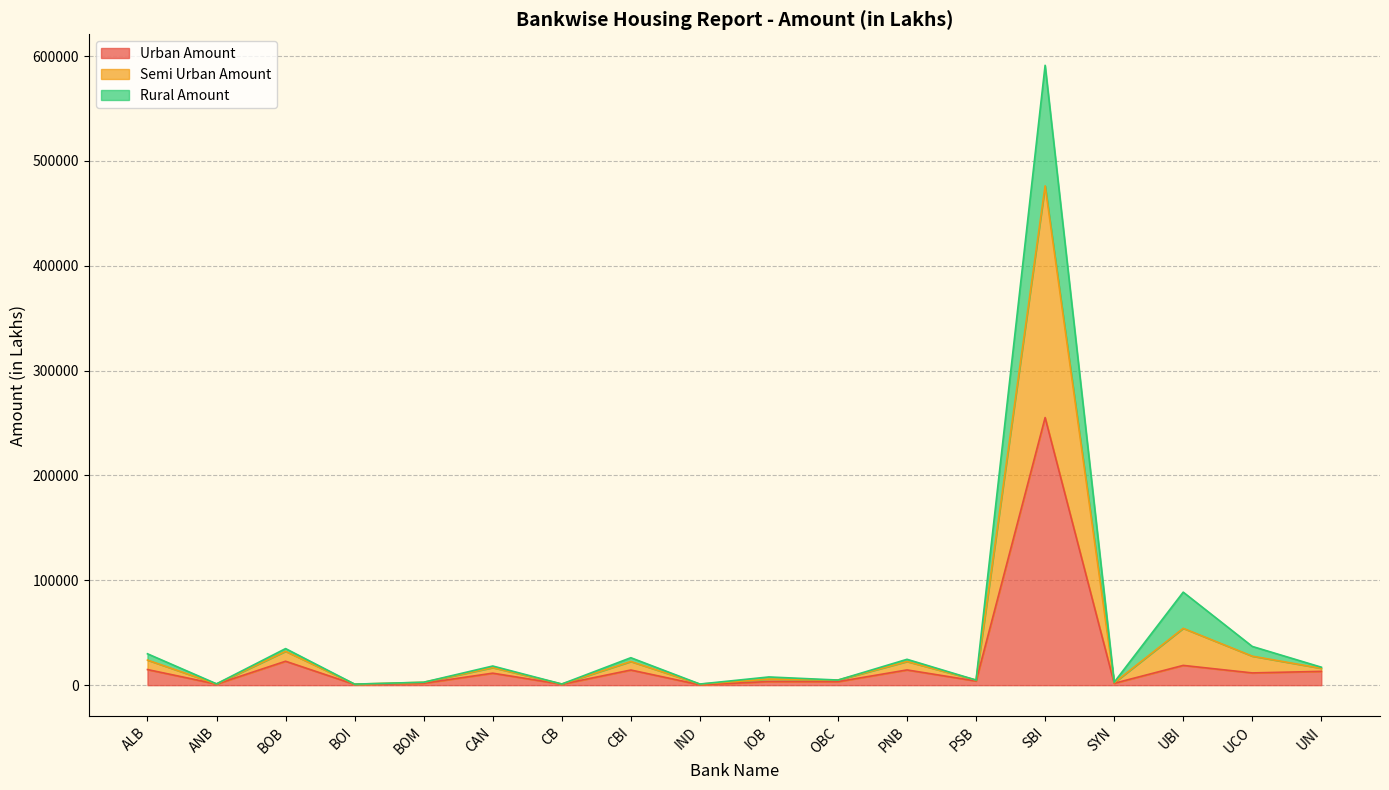

In Semi Urban Amount, how many points are higher than both neighbors (excluding endpoints)?

7